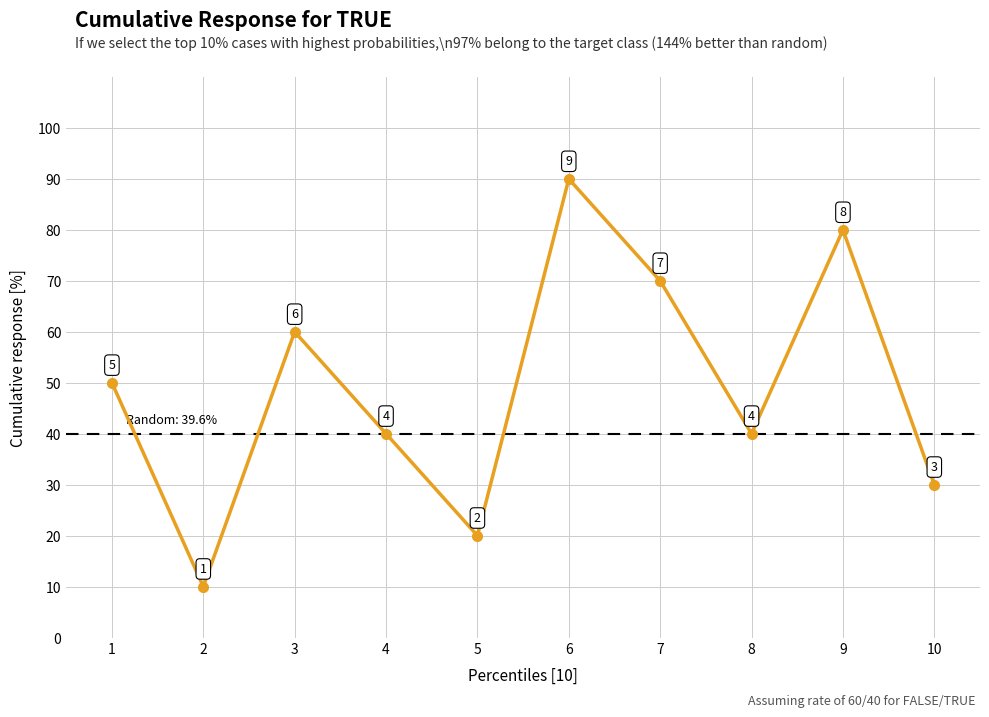

Rank the categories by value from lowest to highest.

2, 5, 10, 4, 8, 1, 3, 7, 9, 6